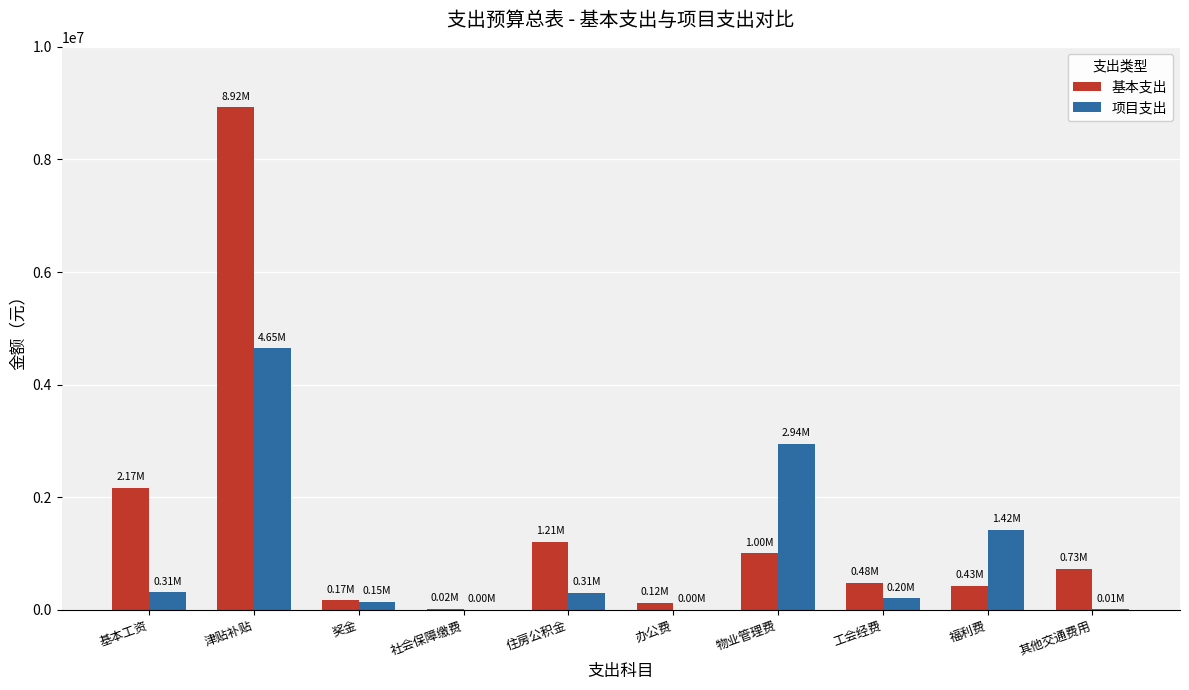

Which series has the largest total across all categories?

基本支出